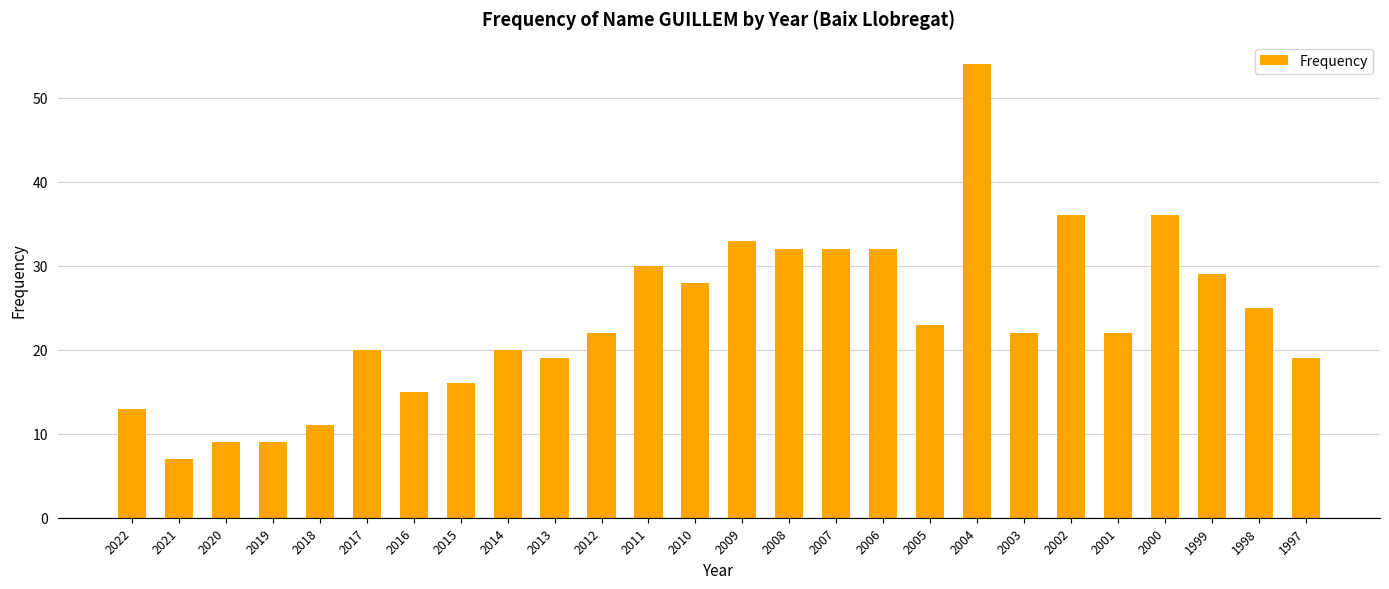

What is the difference between the values at 2017 and 1998?

5